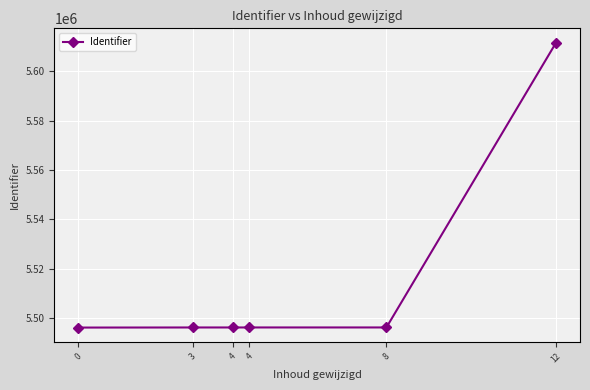

Does the chart display data point markers on the line(s)?

Yes